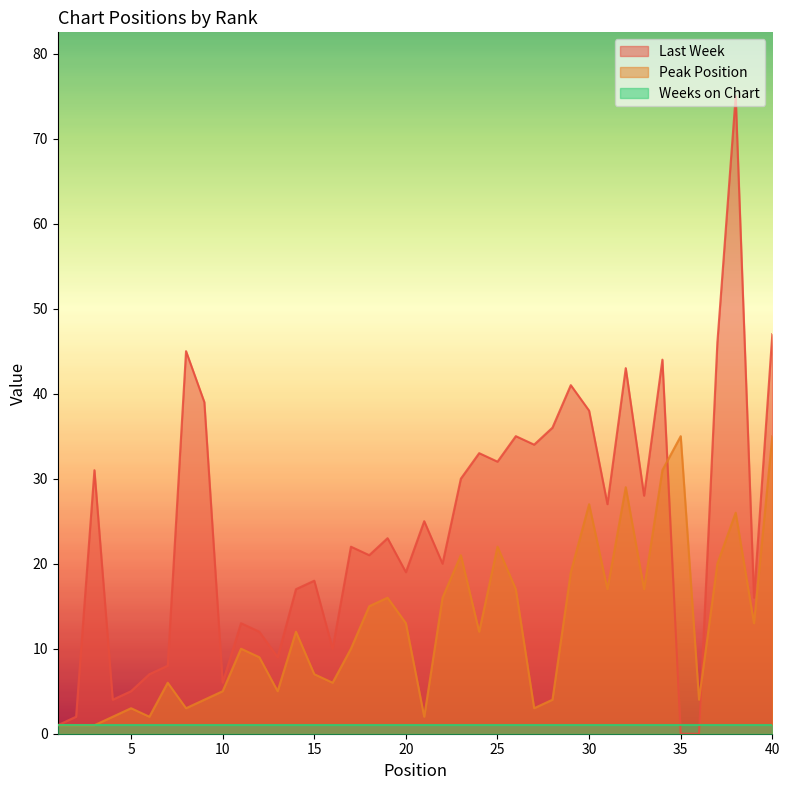

What is the sum of the Last Week values at 5 and 12?

17